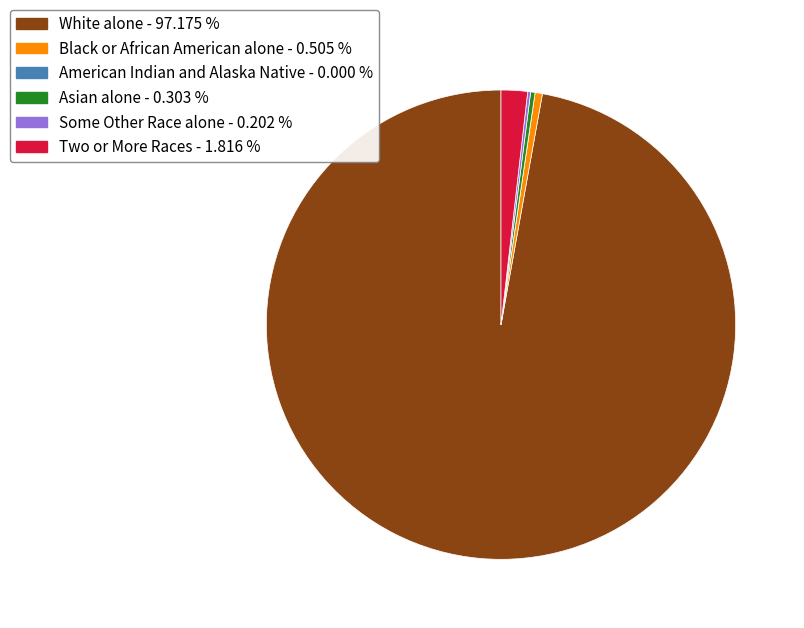

What is the largest slice in the pie chart?

White alone